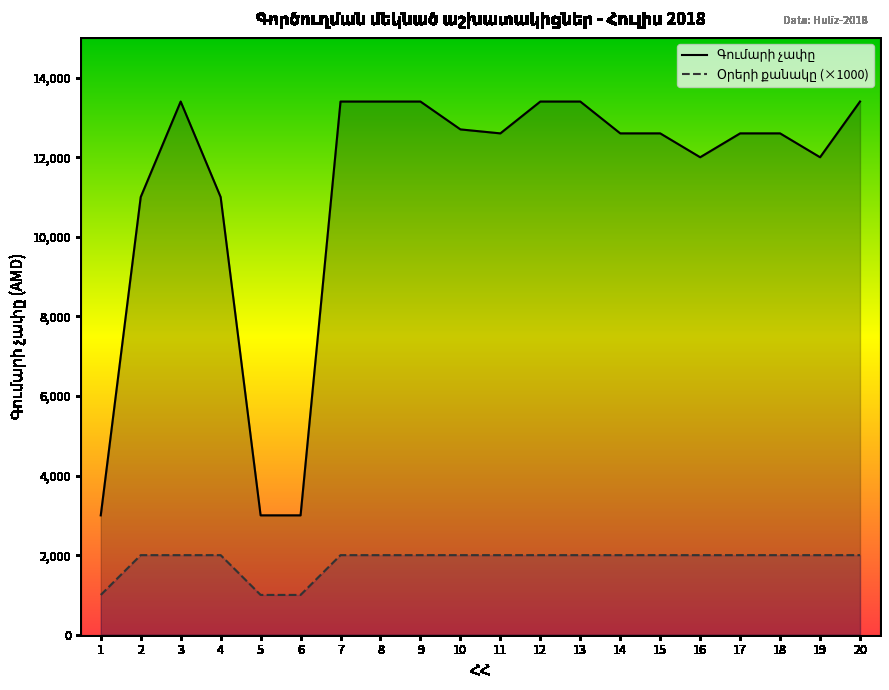

How many lines are shown in the chart?

2